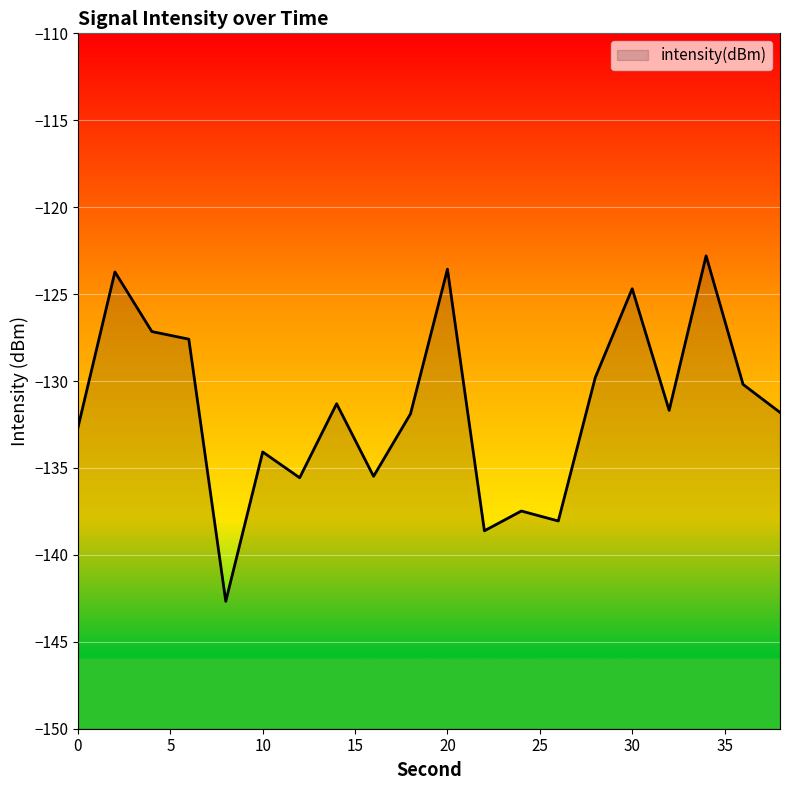

Does the chart display data point markers on the line(s)?

No